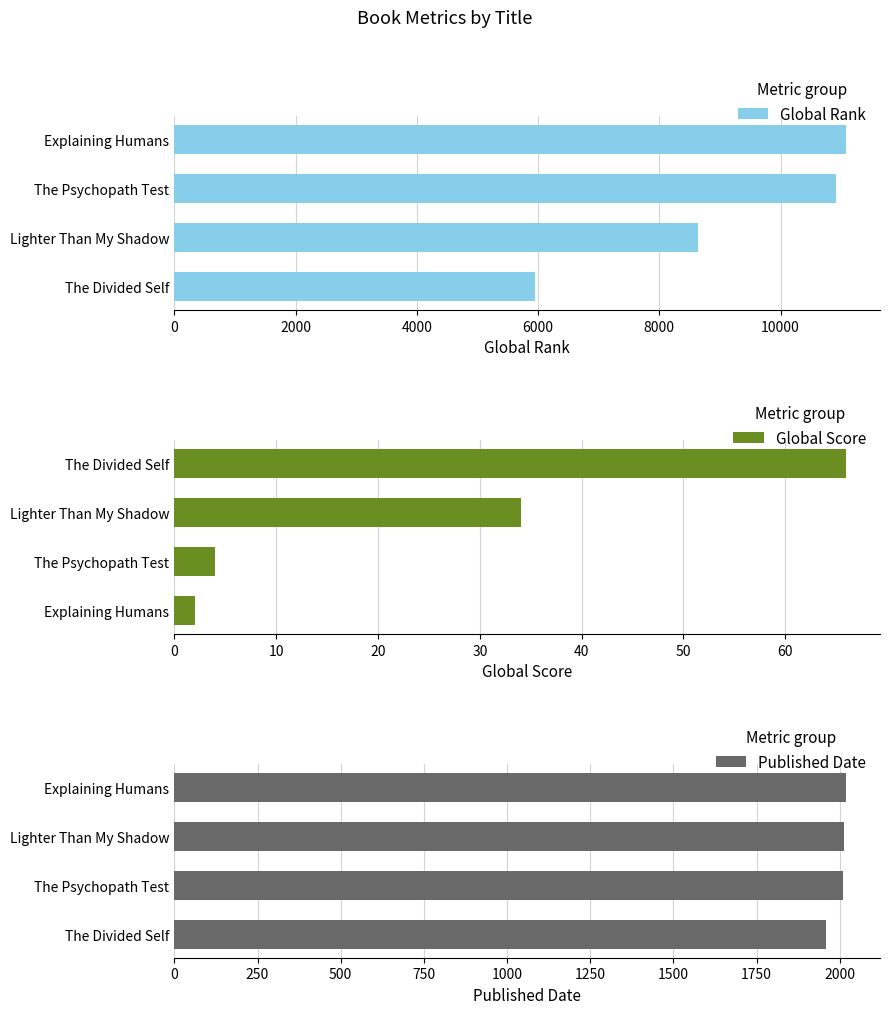

What is the sum of the Global Rank values at Lighter Than My Shadow and The Divided Self?

14586